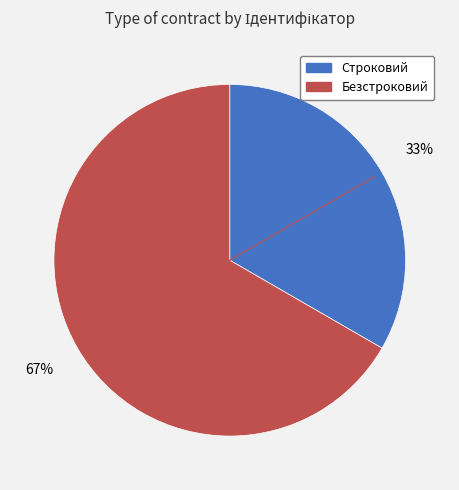

To the nearest percent, what is the average slice percentage?

50%